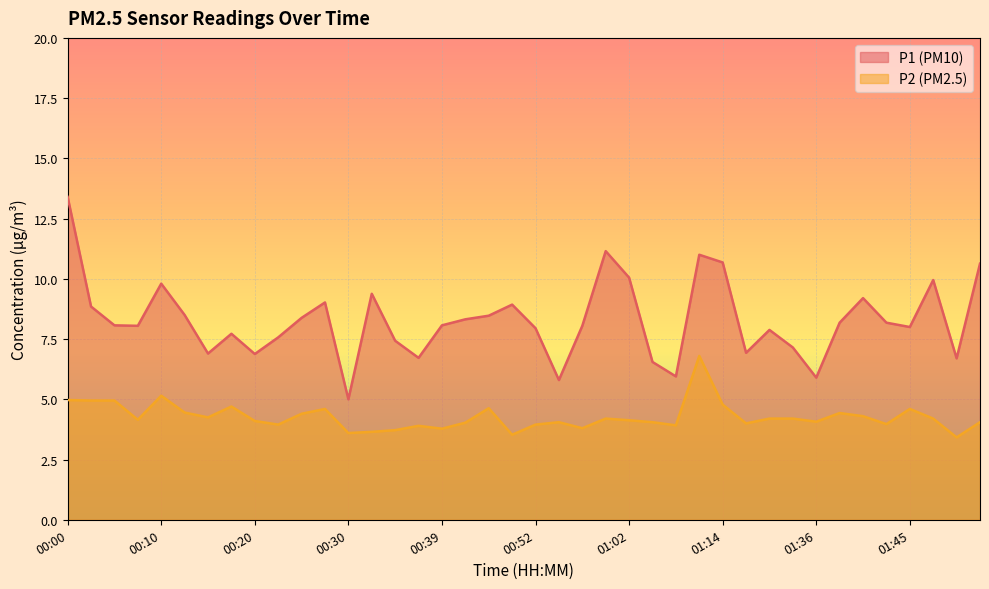

What are all the series names shown in the legend?

P1 (PM10), P2 (PM2.5)